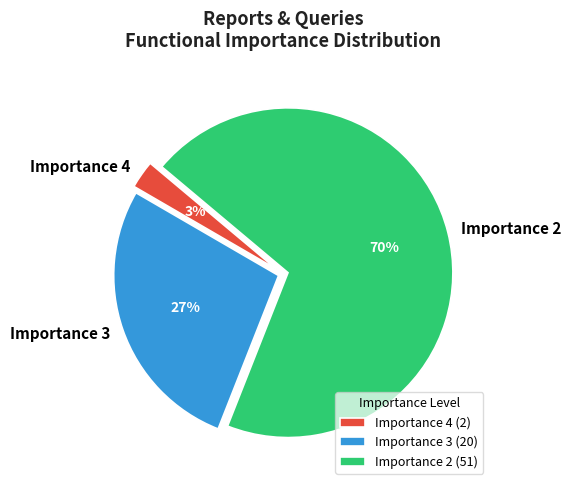

Count the number of slices in the pie.

3